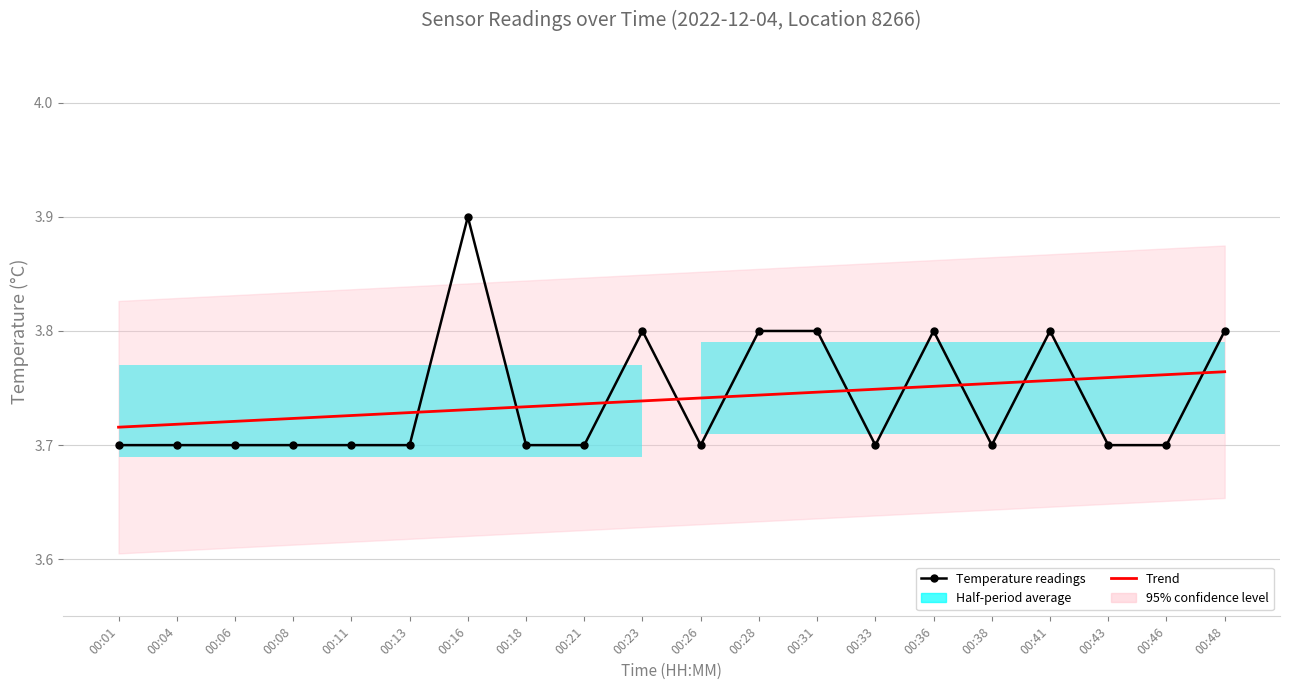

Between 00:31 and 00:36, which series saw the biggest shift?

Trend